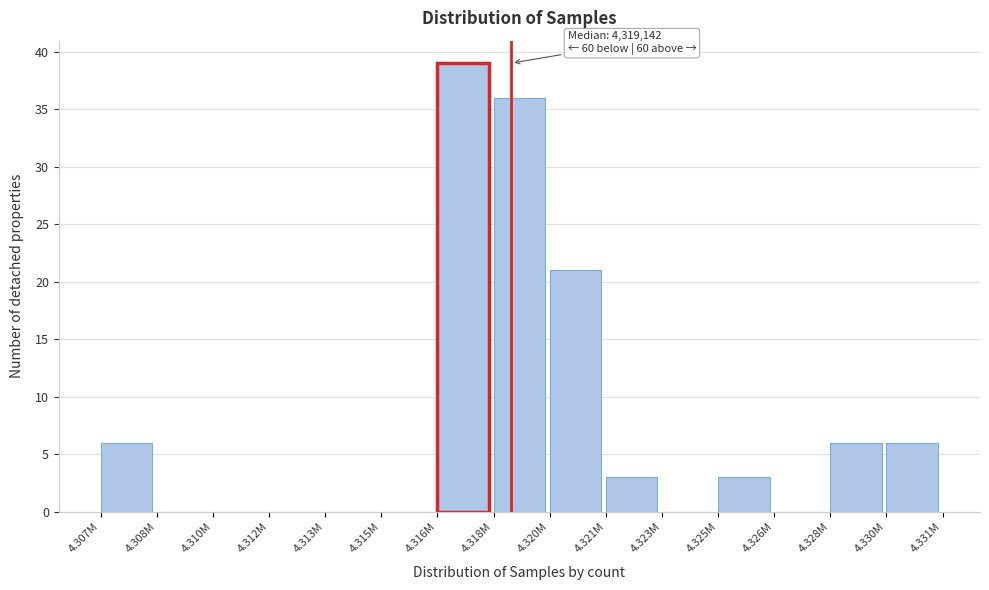

Reading left to right, transcribe all the data shown in this chart.

4.307M=6	4.308M=0	4.310M=0	4.312M=0	4.313M=0	4.315M=0	4.316M=39	4.318M=36	4.320M=21	4.321M=3	4.323M=0	4.325M=3	4.326M=0	4.328M=6	4.330M=6